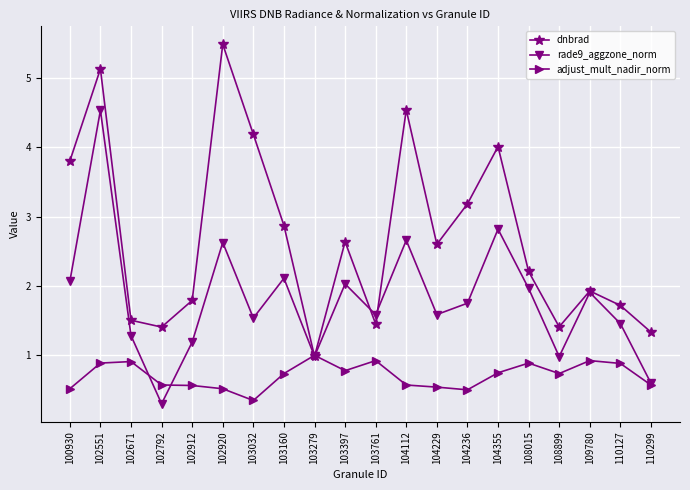

At which label does dnbrad reach its minimum?

103279